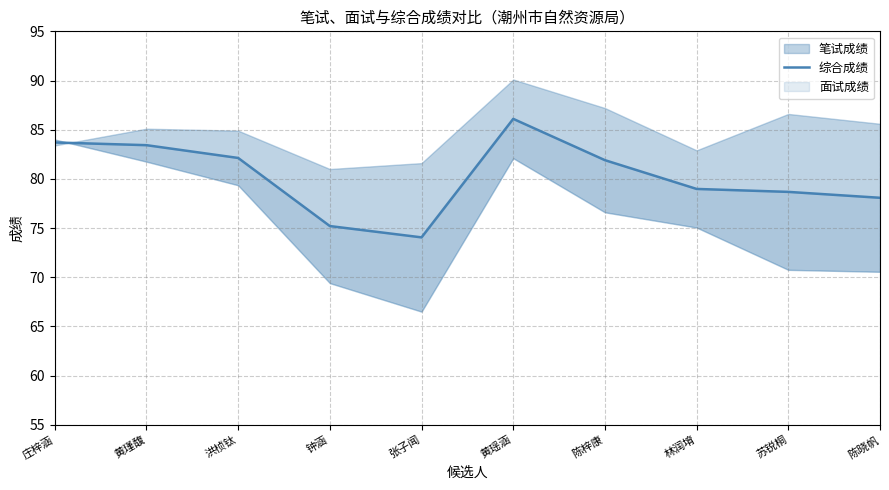

Count the number of values greater than 81.

5